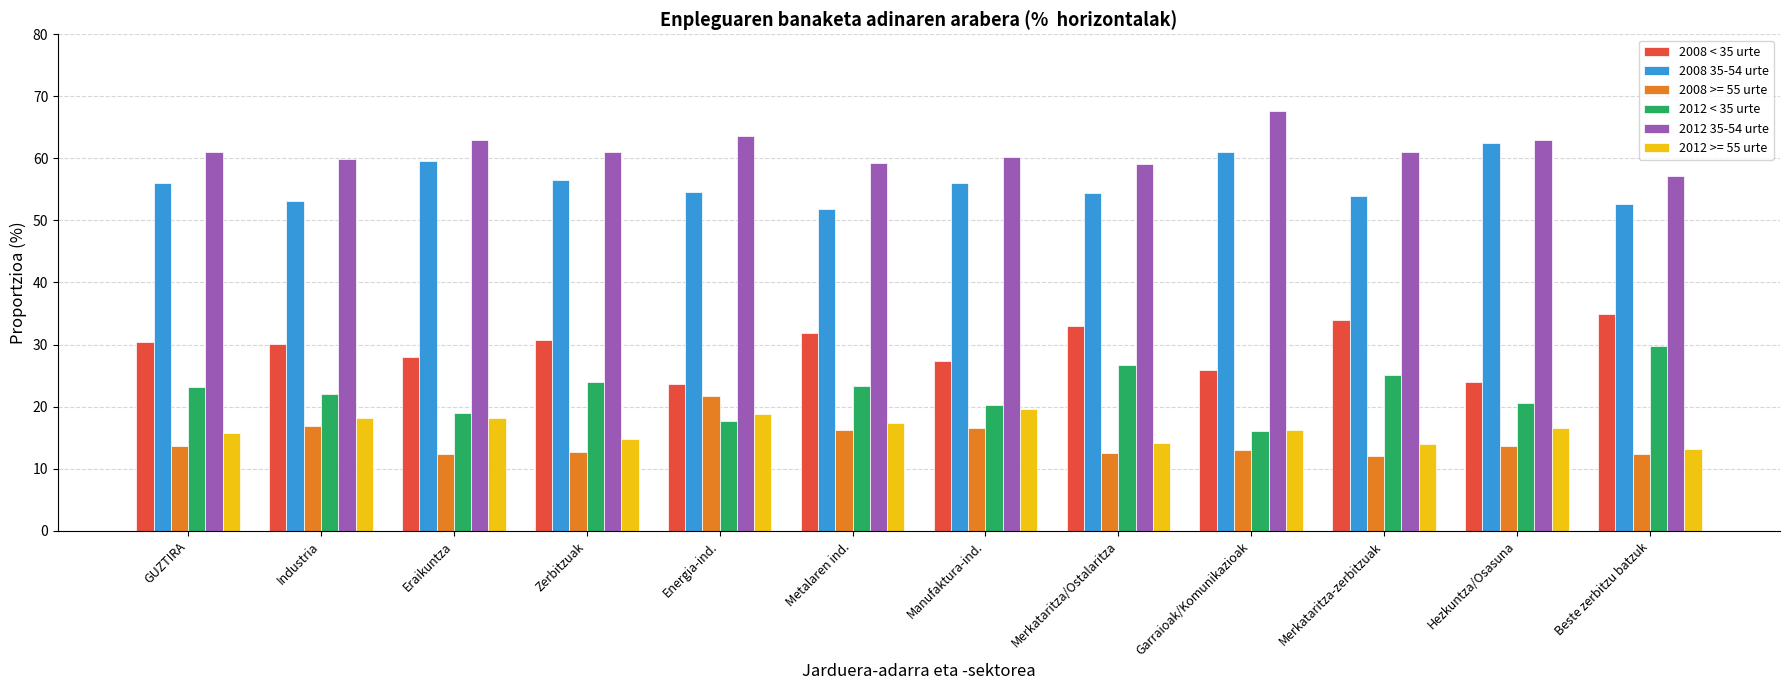

What is the difference between the maximum and second lowest values in the 2008 35-54 urte series?

9.9